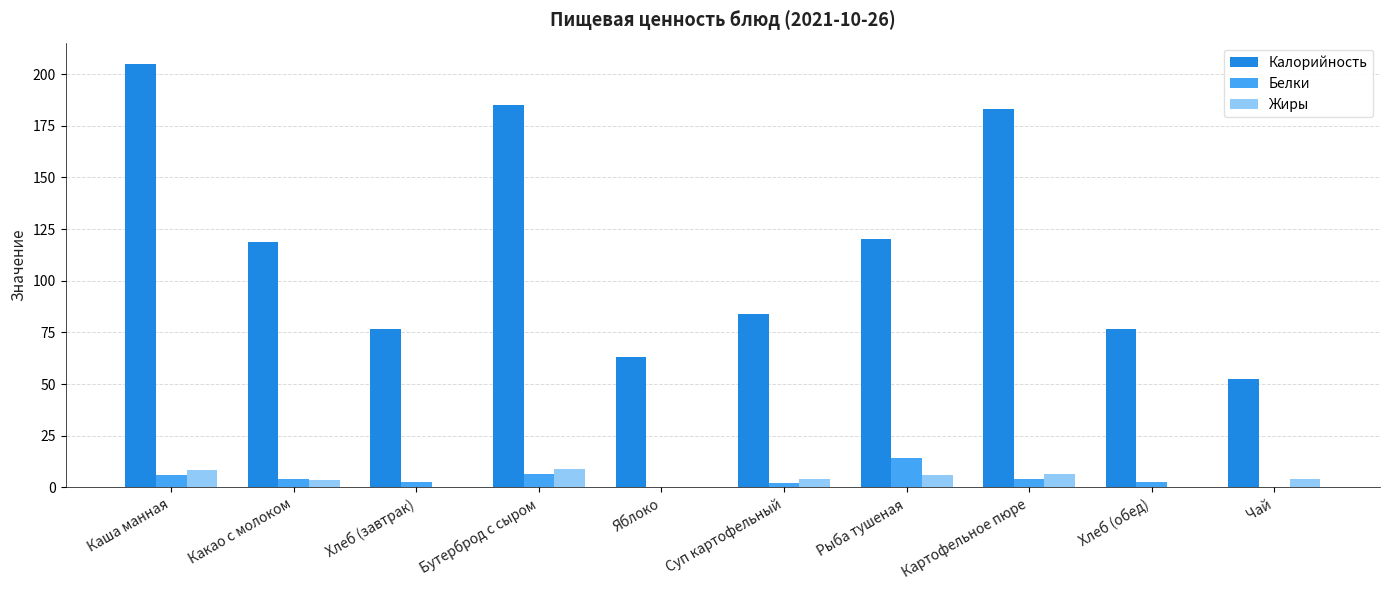

Between Хлеб (завтрак) and Бутерброд с сыром, which series saw the biggest shift?

Калорийность